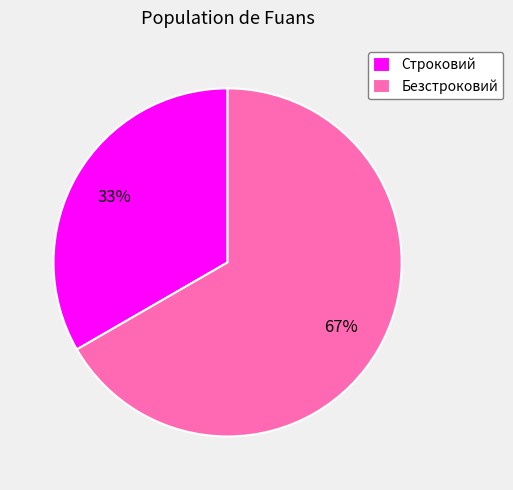

Between Строковий and Безстроковий, which is larger?

Безстроковий